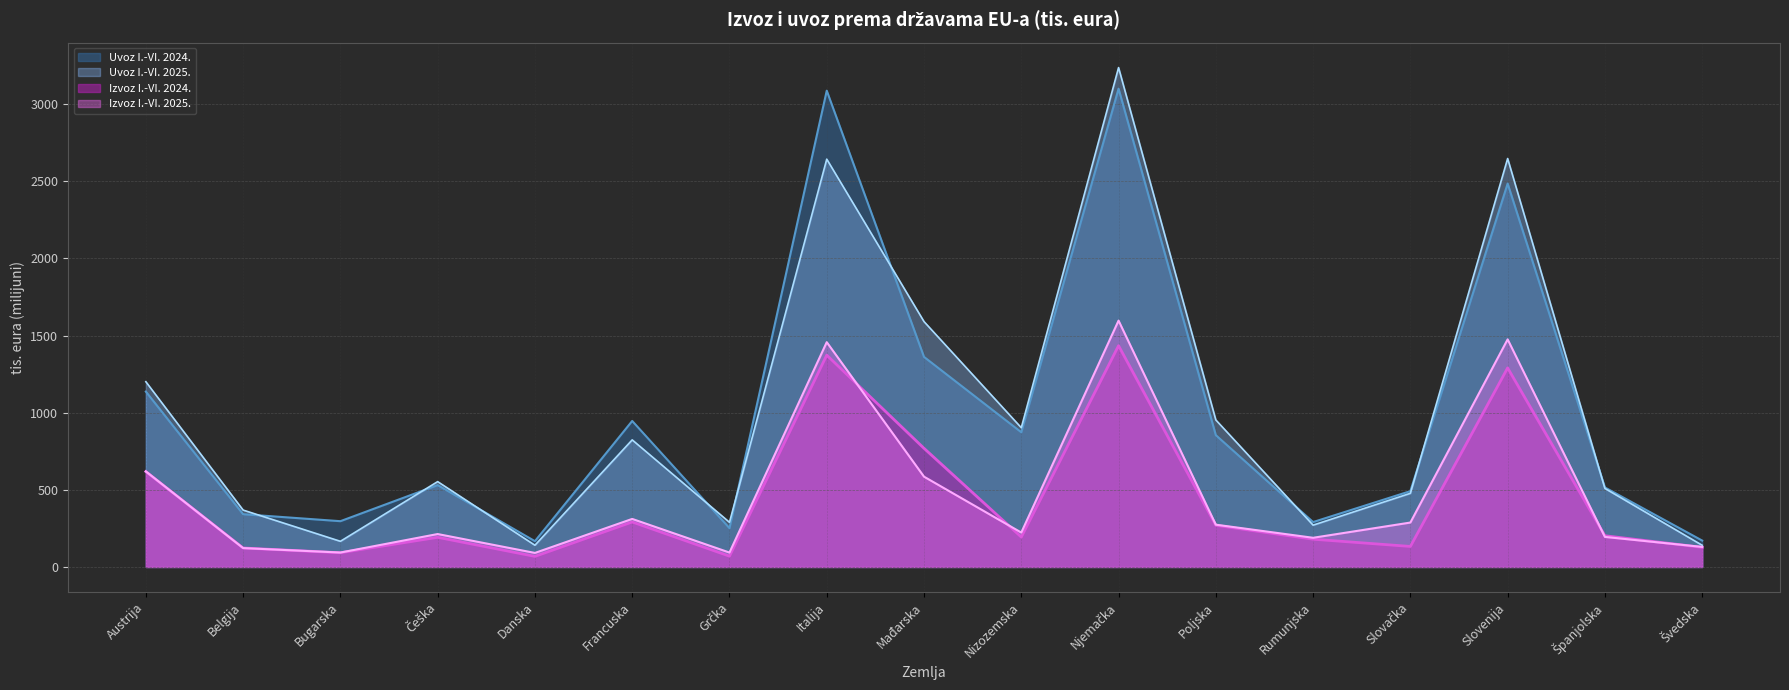

What is the difference between the Uvoz I.-VI. 2024. values at Mađarska and Belgija?

1019.5